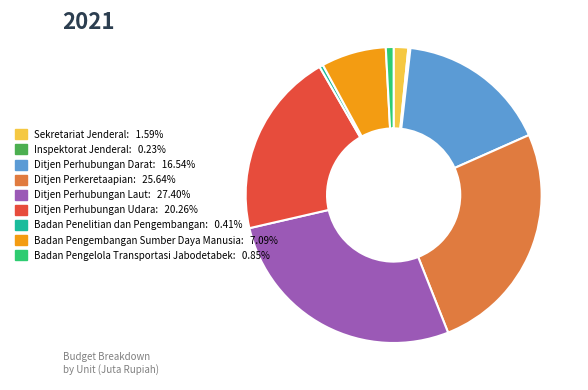

Is it true that Sekretariat Jenderal is 2% of the pie?

True